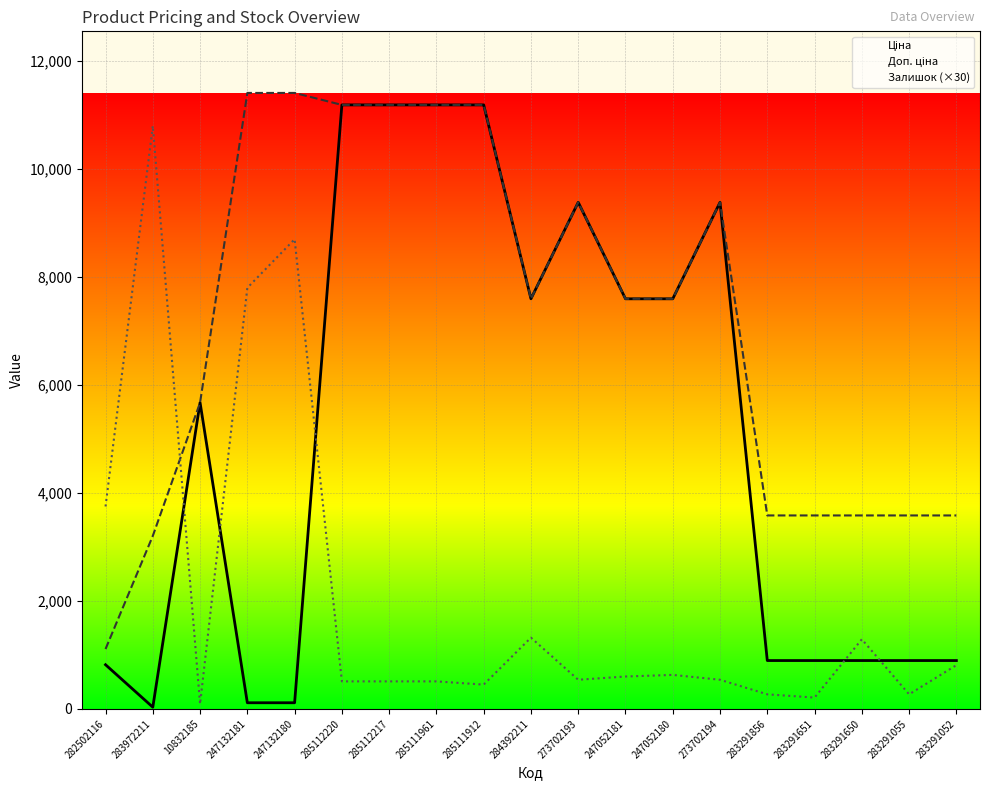

The Залишок (×30) series shows 64.4 at 283291055. True or false?

False